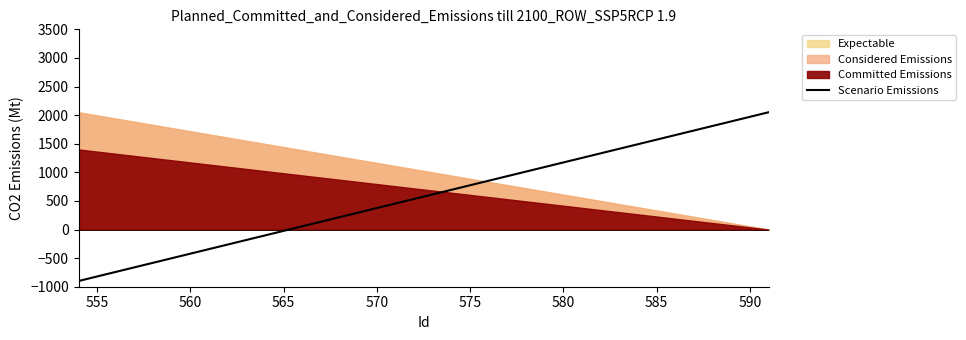

What is the maximum value for Scenario Emissions?

2050.0